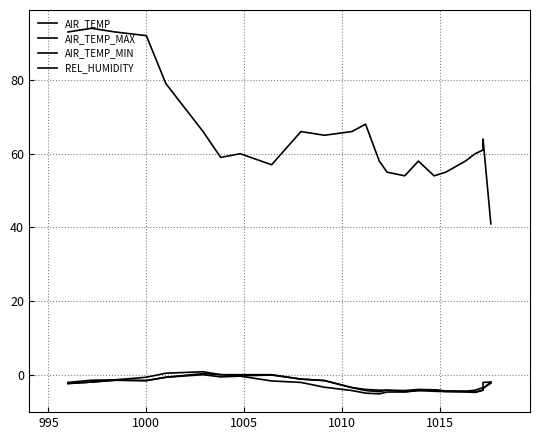

What is the average value of the AIR_TEMP series?

-2.6